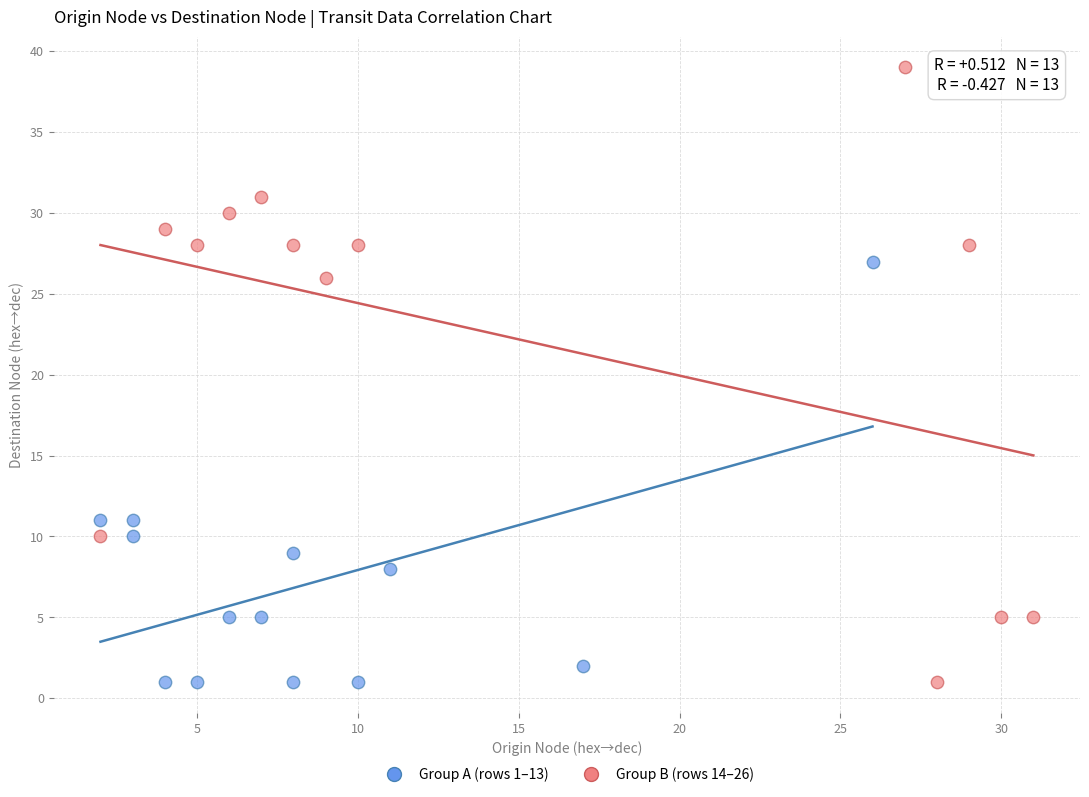

Which series contains the highest Y value?

Group B (rows 14–26)